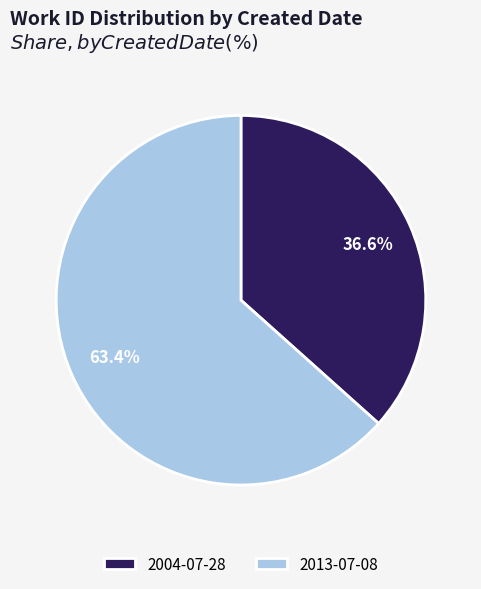

What percentage is NOT represented by 2004-07-28?

63.4%